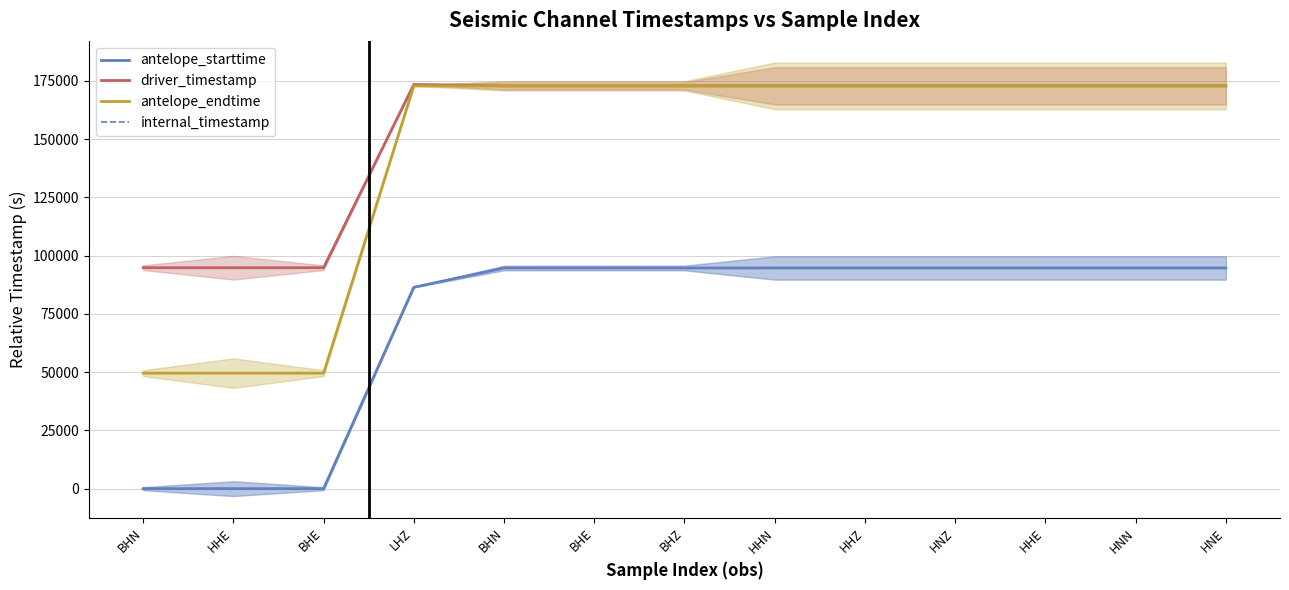

What is the minimum value for driver_timestamp?

94794.9